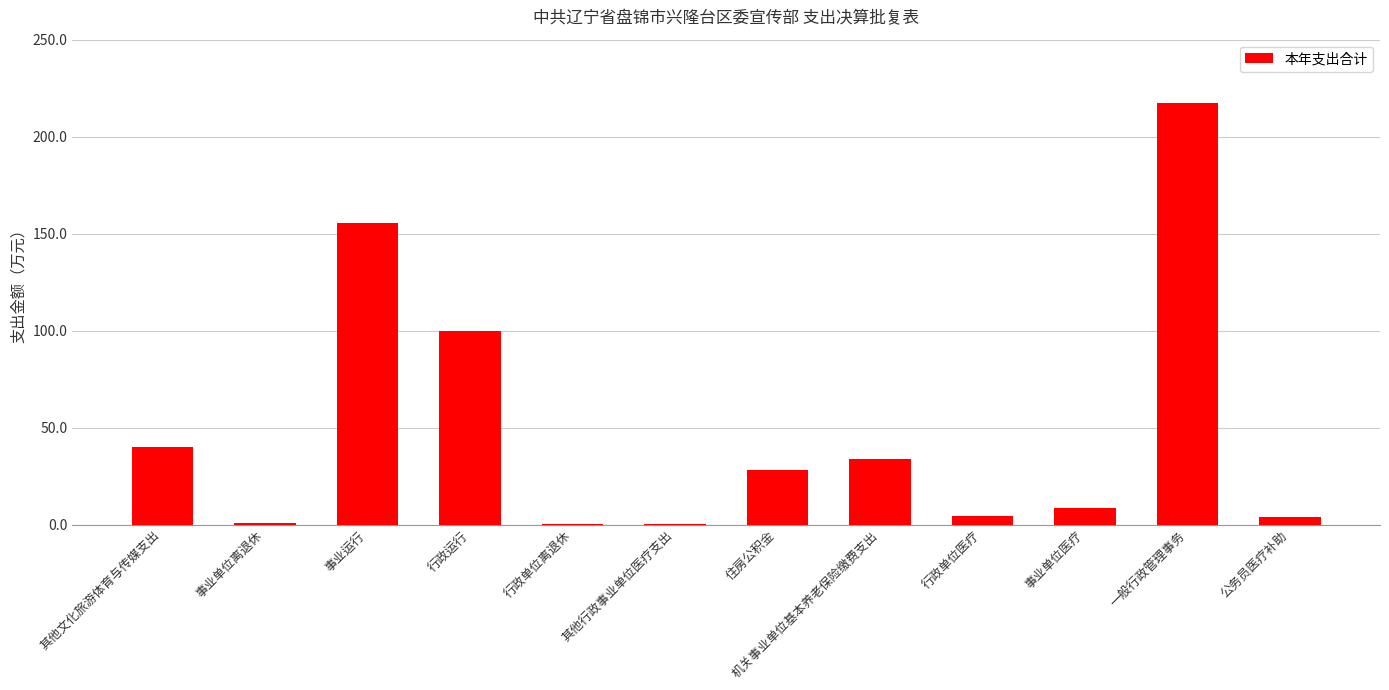

What is the sum of all values?

593.0